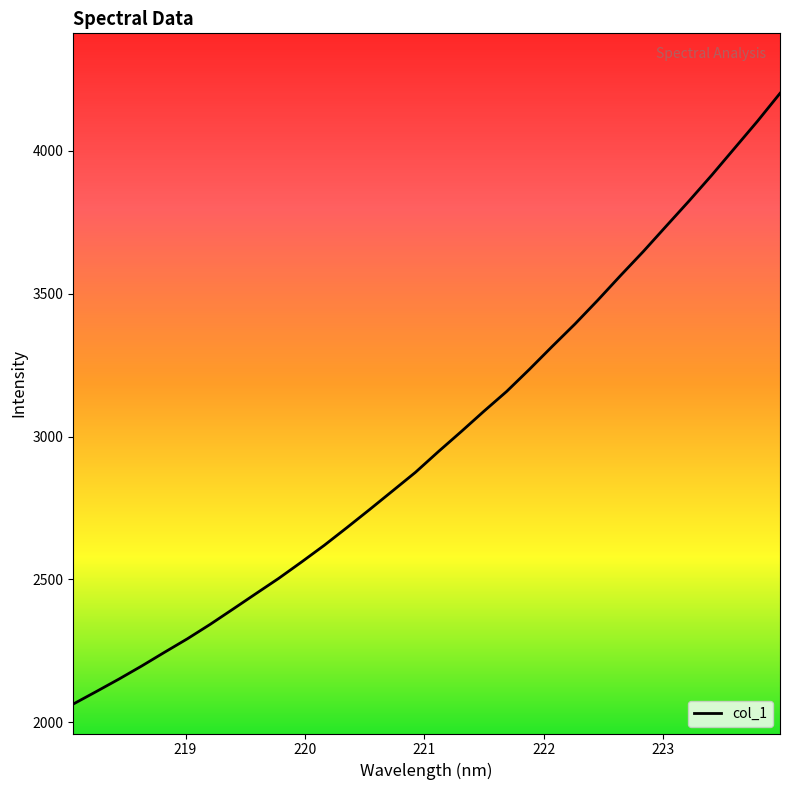

What is the maximum value shown in the chart?

4201.6